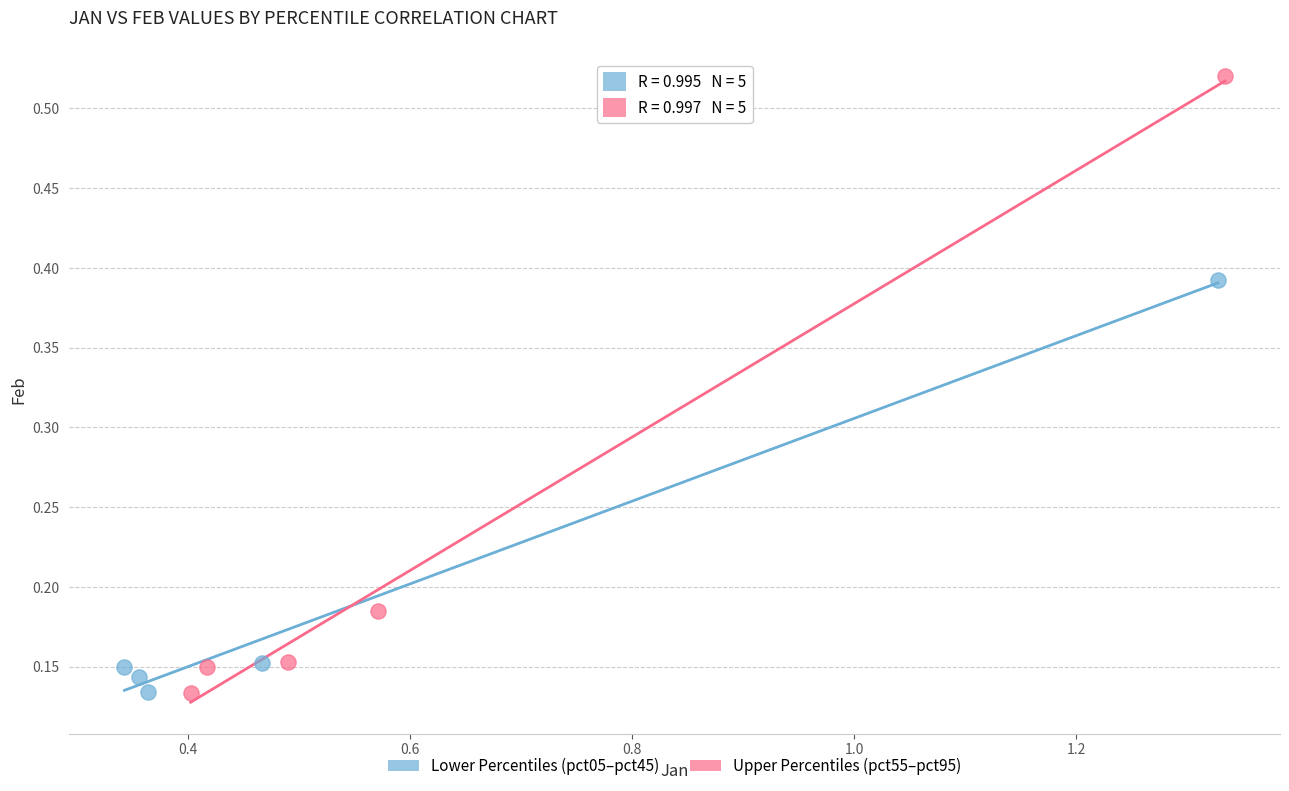

What are all the series names shown in the legend?

Lower Percentiles (pct05–pct45), Upper Percentiles (pct55–pct95)